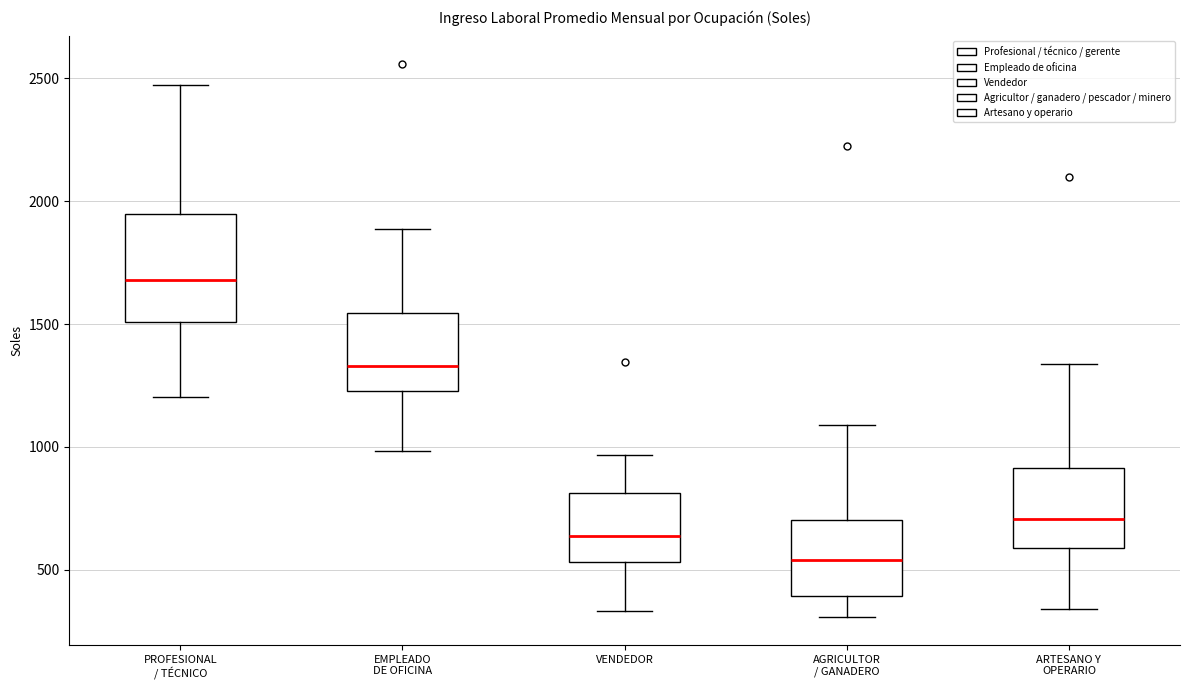

Where does the median line of the box for ARTESANO Y OPERARIO sit on the y-axis? The values are not printed on the chart, so give them approximately, as read against the axis.

700